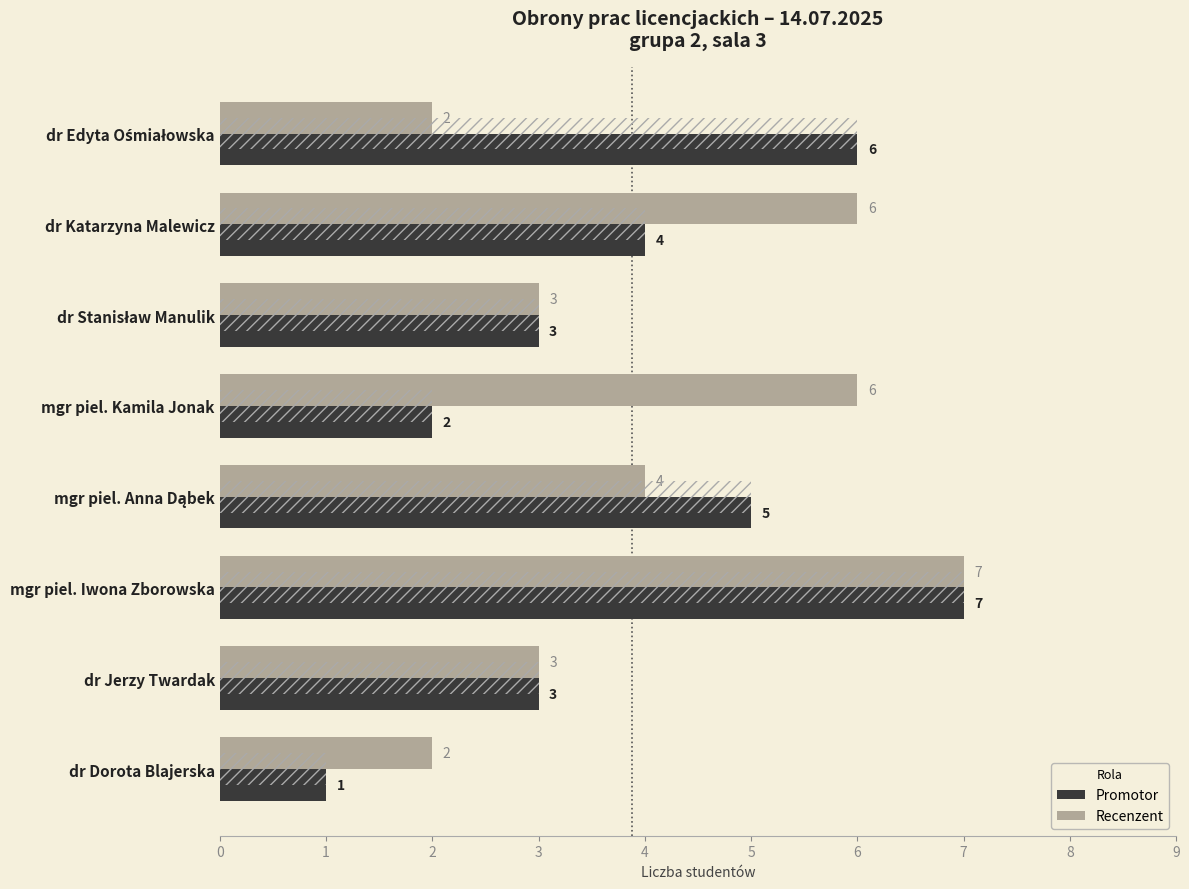

How many data points does each series have?

8